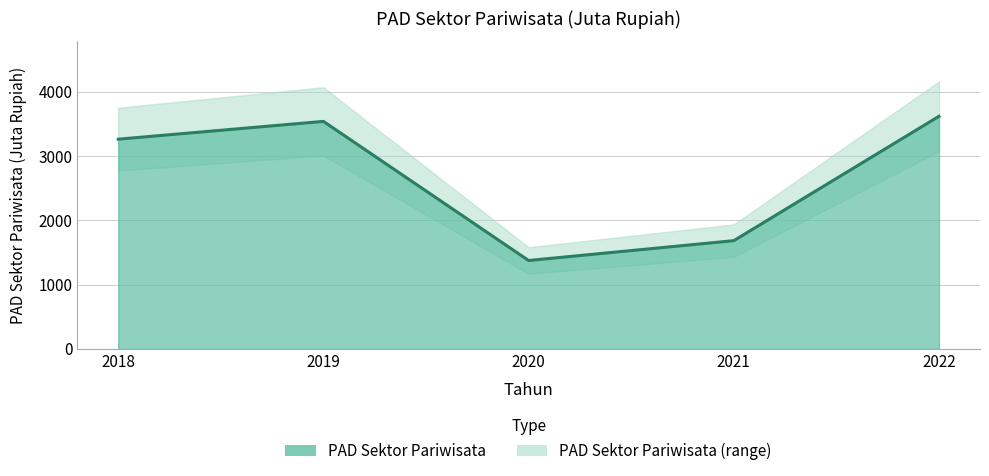

The chart shows a value of 1375.4 at 2020. True or false?

True